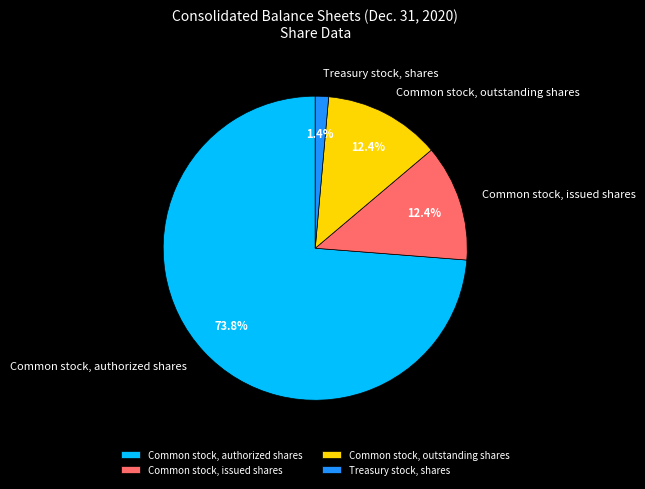

What is the largest slice in the pie chart?

Common stock, authorized shares